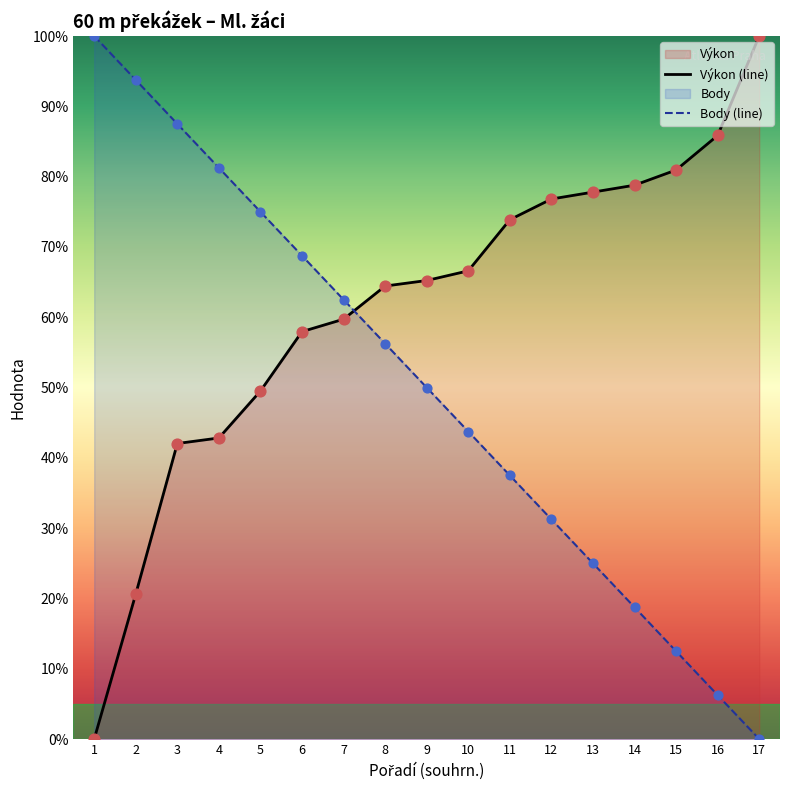

At how many categories does at least one series exceed 27?

17